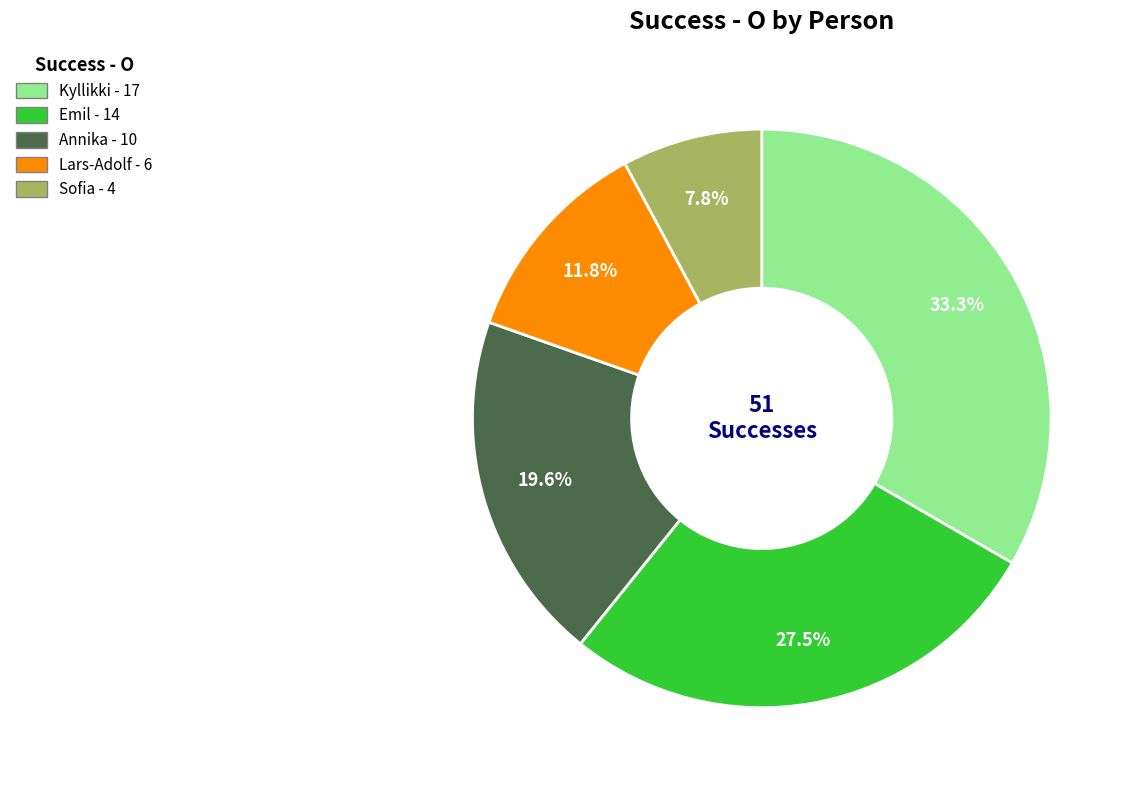

Between Kyllikki and Lars-Adolf, which is larger?

Kyllikki